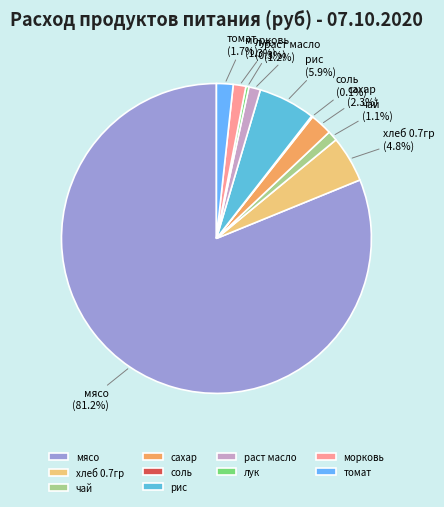

To the nearest percent, what is the average slice percentage?

10%